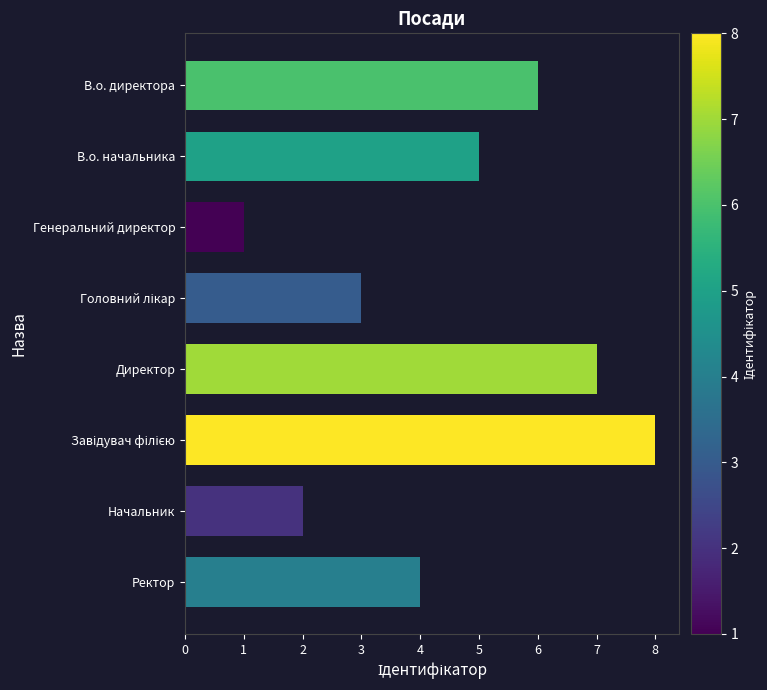

Reading bottom to top, what are all the values shown in this chart?

4	2	8	7	3	1	5	6